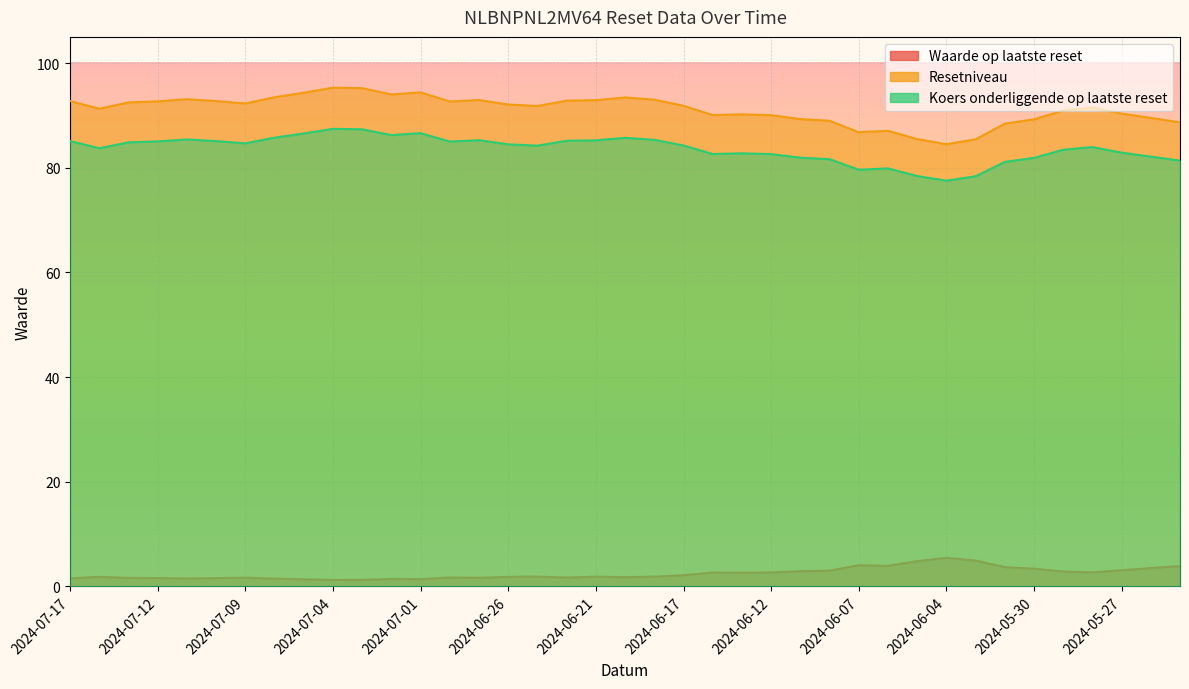

Count the number of data series in this chart.

3